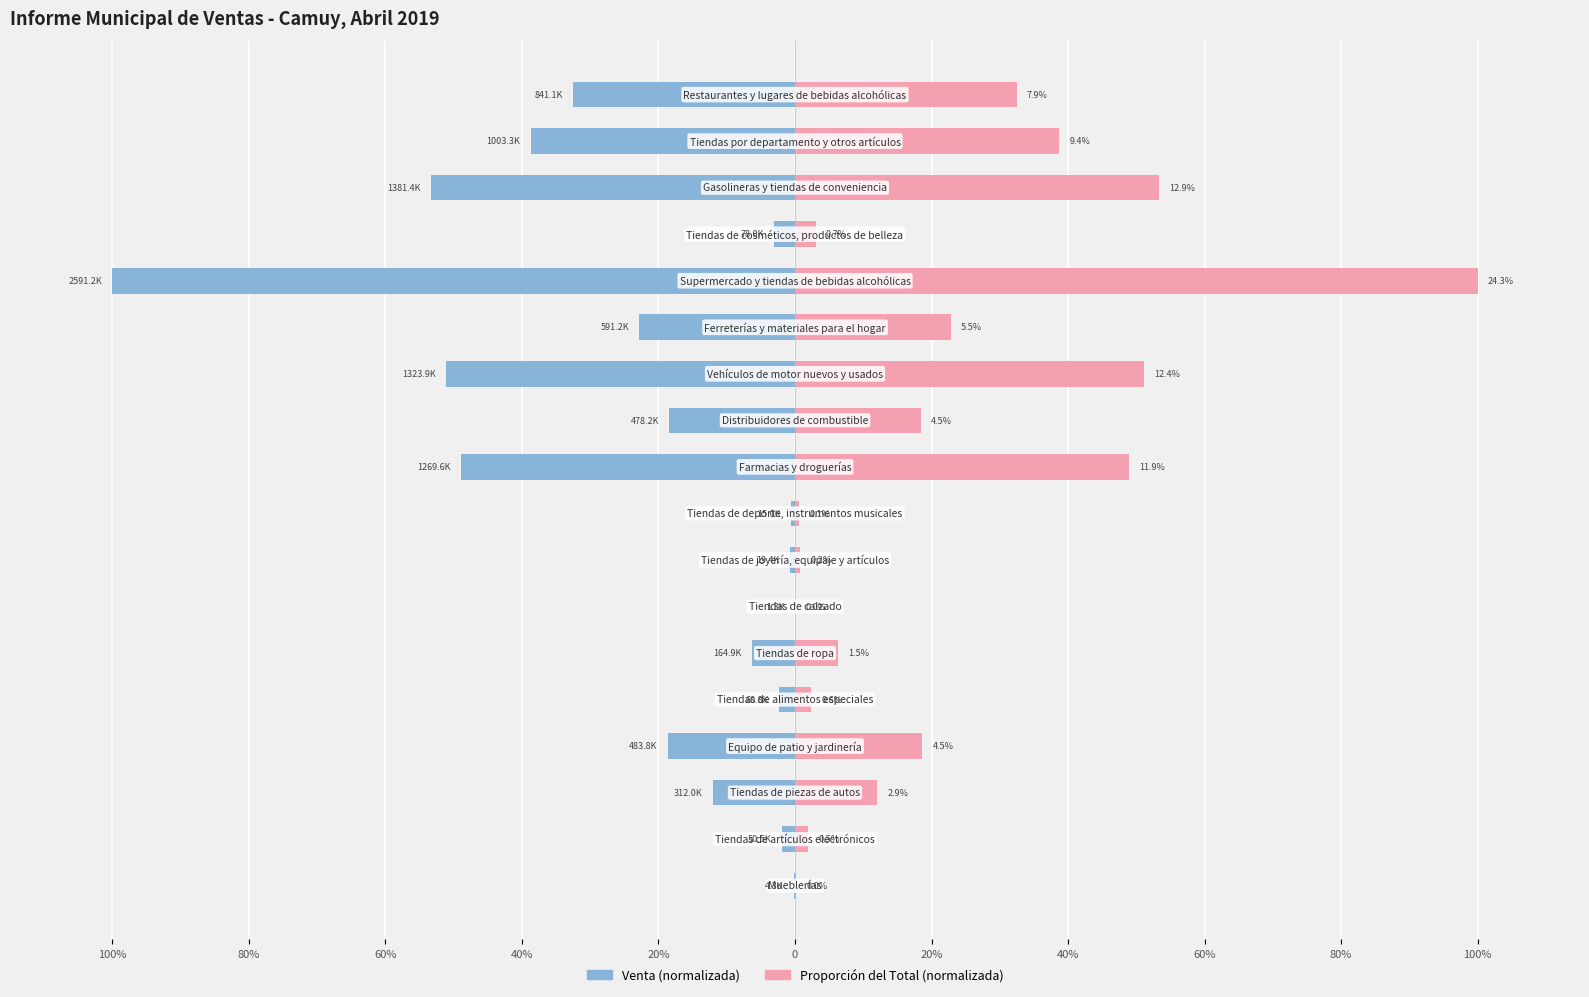

What is the value of the Venta bar at the 2nd from the left?

-1.9